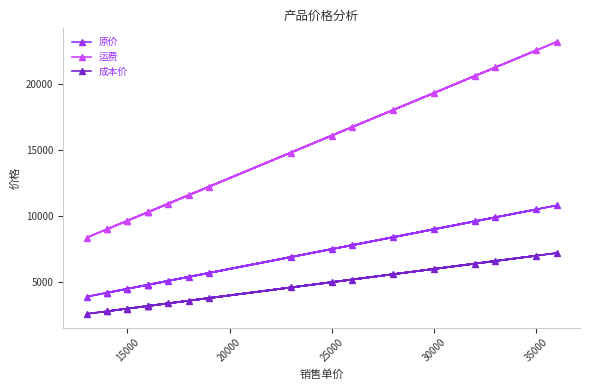

How many data points in 成本价 are above 3800?

9